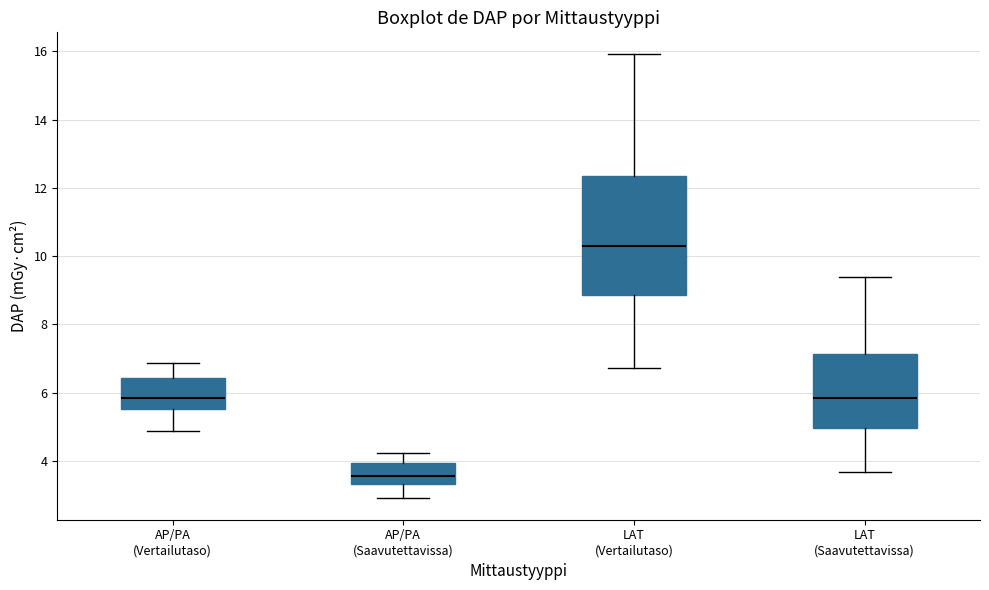

Which box is the tallest, from its lower edge to its upper edge?

LAT (Vertailutaso)